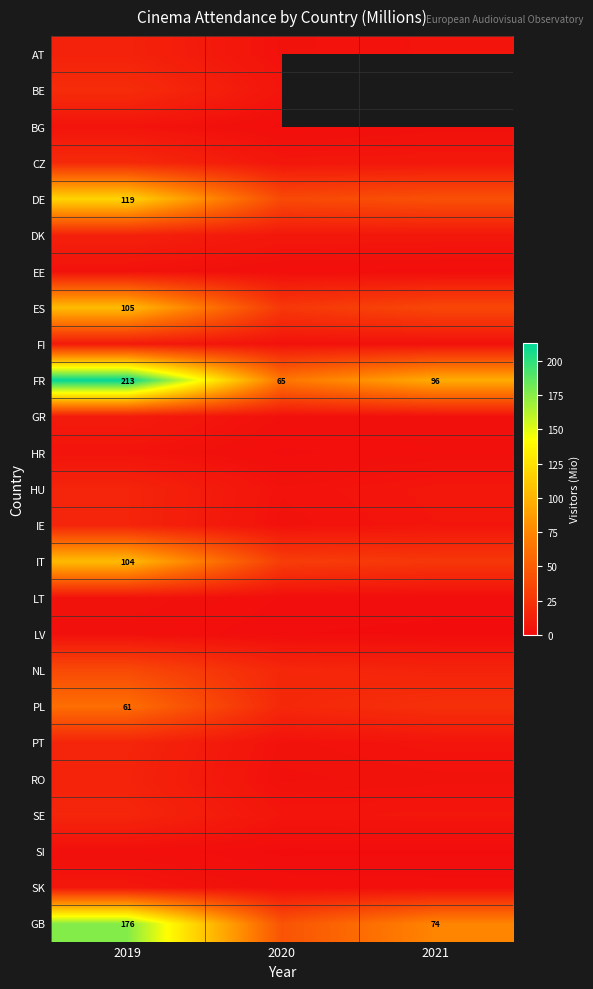

The FR series shows 92.9 at 2019. True or false?

False